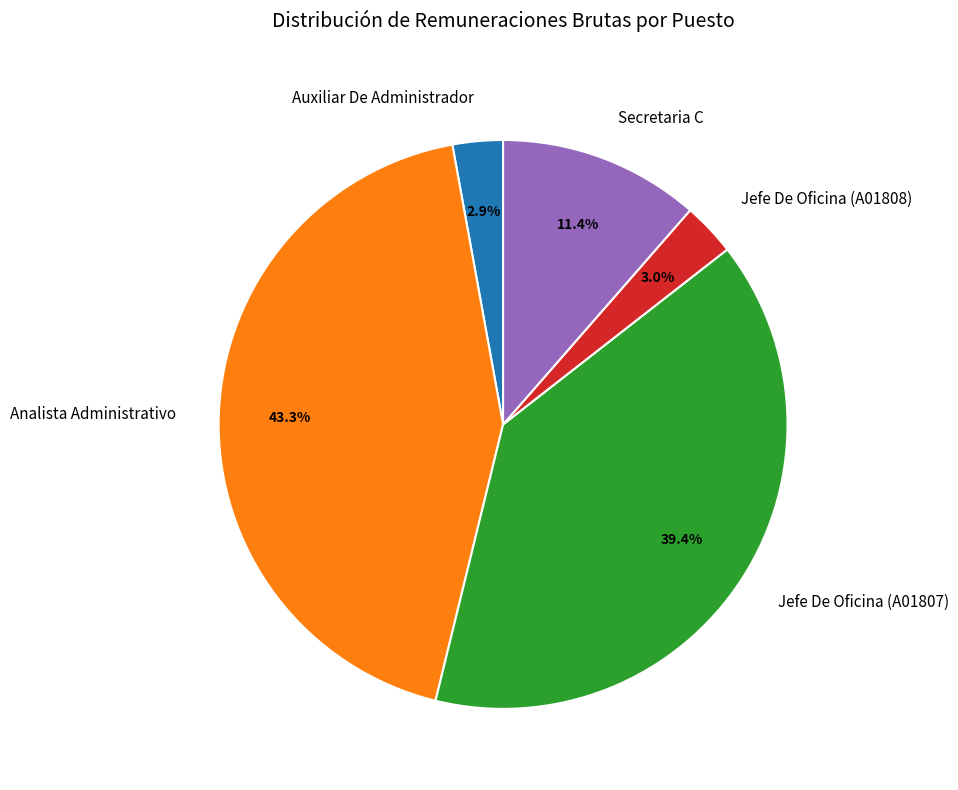

How many slices are in this pie chart?

5